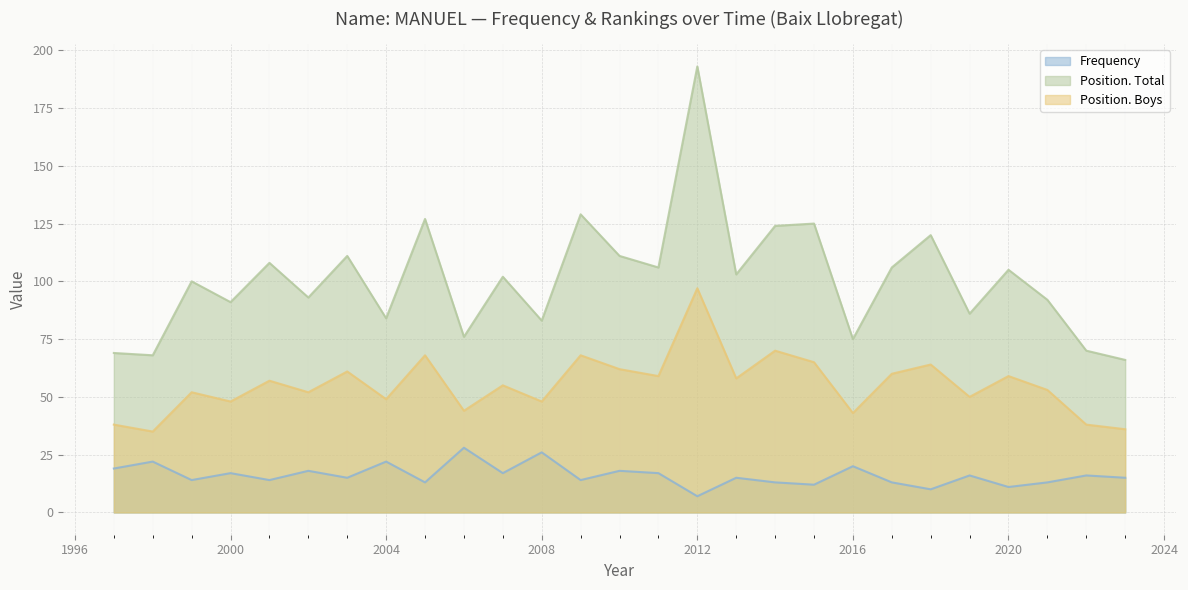

What is the sum of all Position. Boys values?

1489